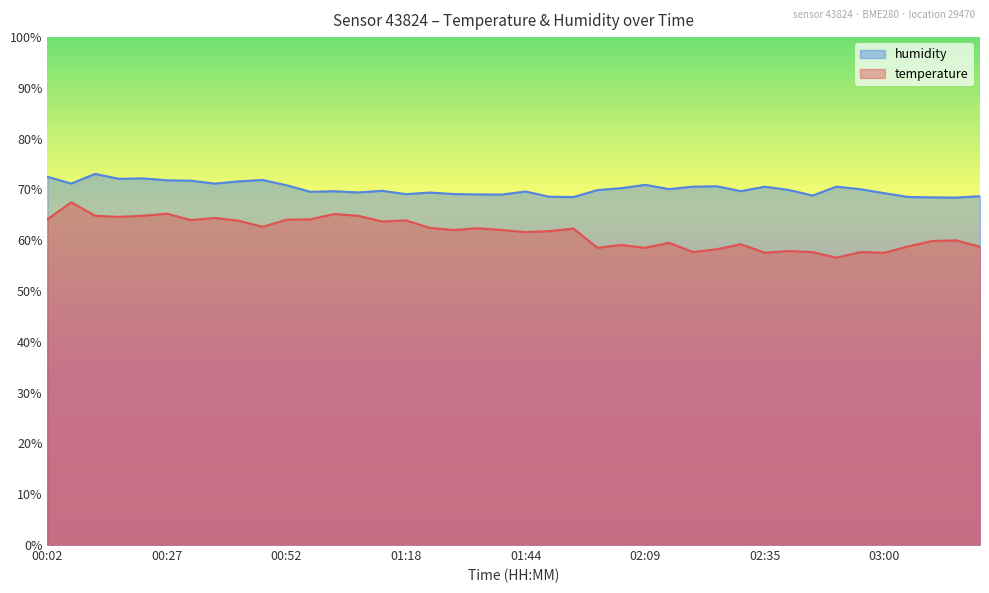

How many data points in temperature are above 62?

21